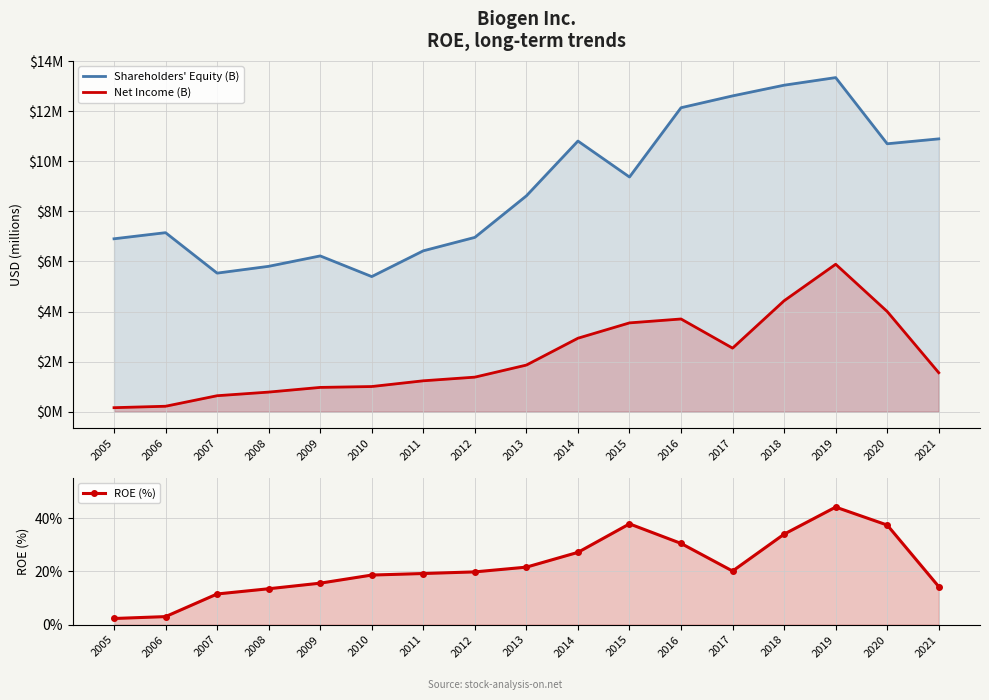

Reading left to right, transcribe all the data shown in this chart.

Shareholders' Equity (B): 6.9	7.1	5.5	5.8	6.2	5.4	6.4	7.0	8.6	10.8	9.4	12.1	12.6	13.0	13.3	10.7	10.9
Net Income (B): 0.2	0.2	0.6	0.8	1.0	1.0	1.2	1.4	1.9	2.9	3.5	3.7	2.5	4.4	5.9	4.0	1.6
ROE (%): 2.3	3.0	11.5	13.5	15.6	18.6	19.2	19.8	21.6	27.2	37.8	30.5	20.1	34.0	44.1	37.4	14.3